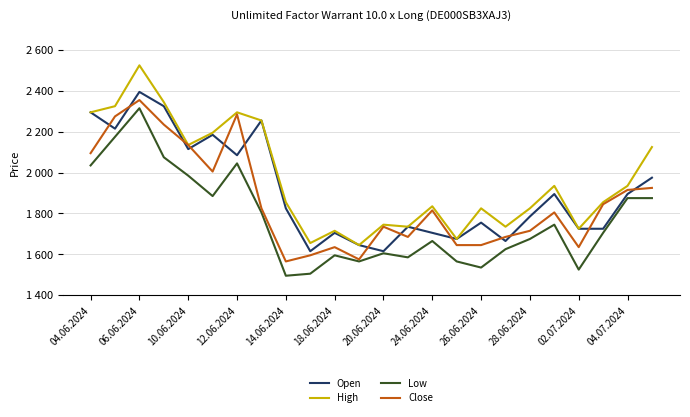

Does the chart display data point markers on the line(s)?

No